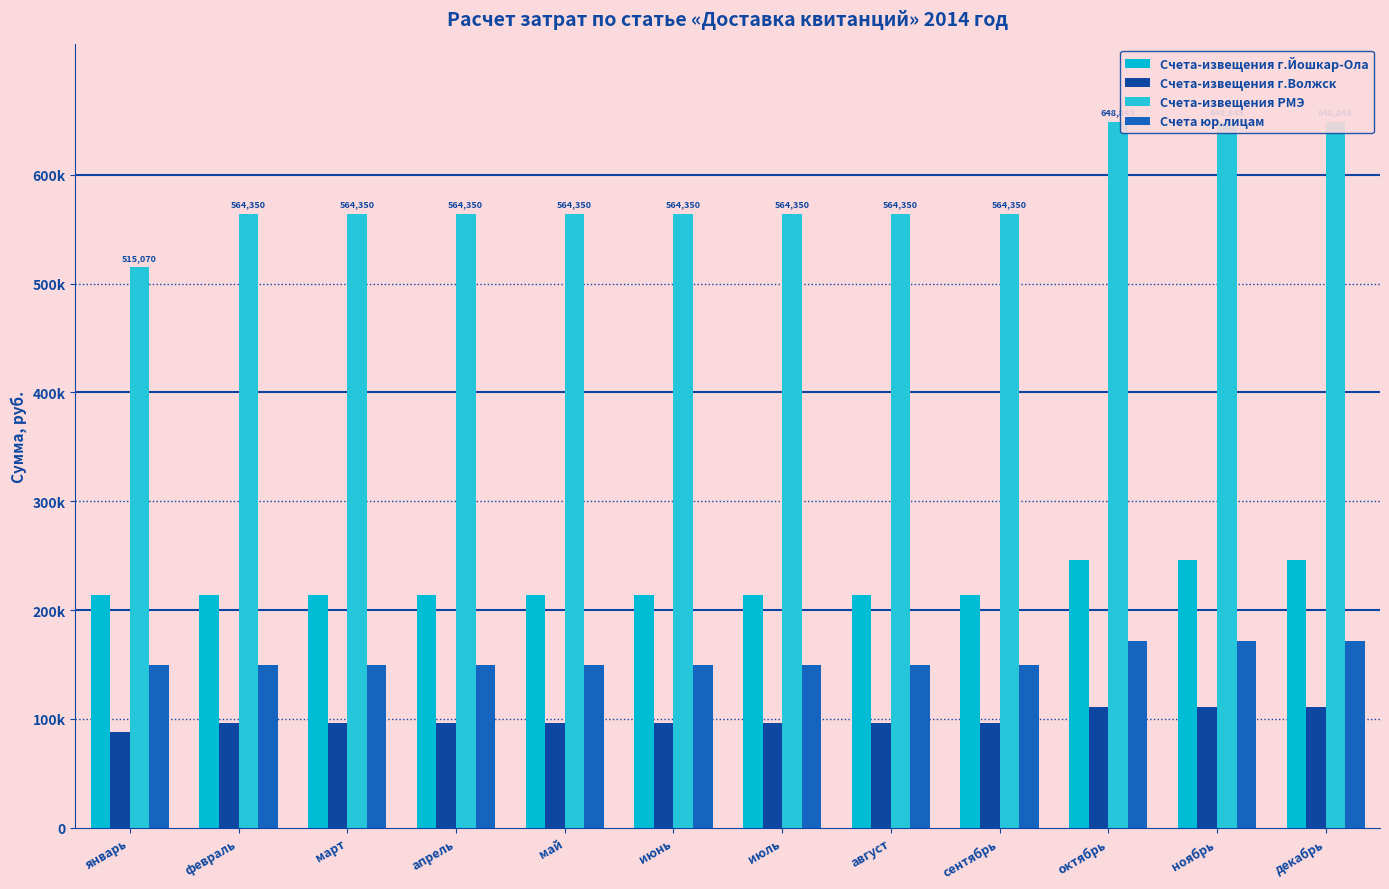

At which category is the sum across all series the highest?

октябрь